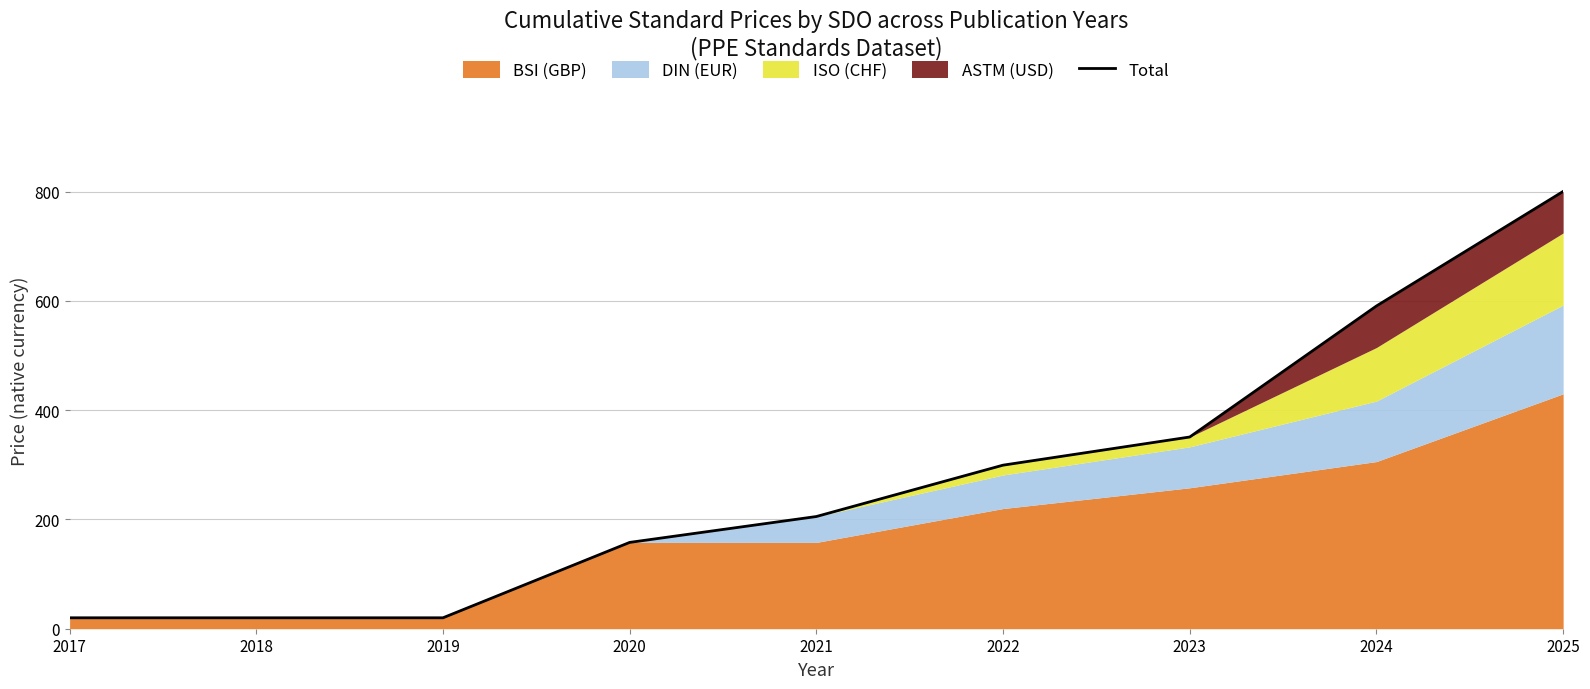

Reading left to right, transcribe all the data shown in this chart.

20.0	20.0	20.0	158.0	205.4	299.4	350.9	590.8	800.4